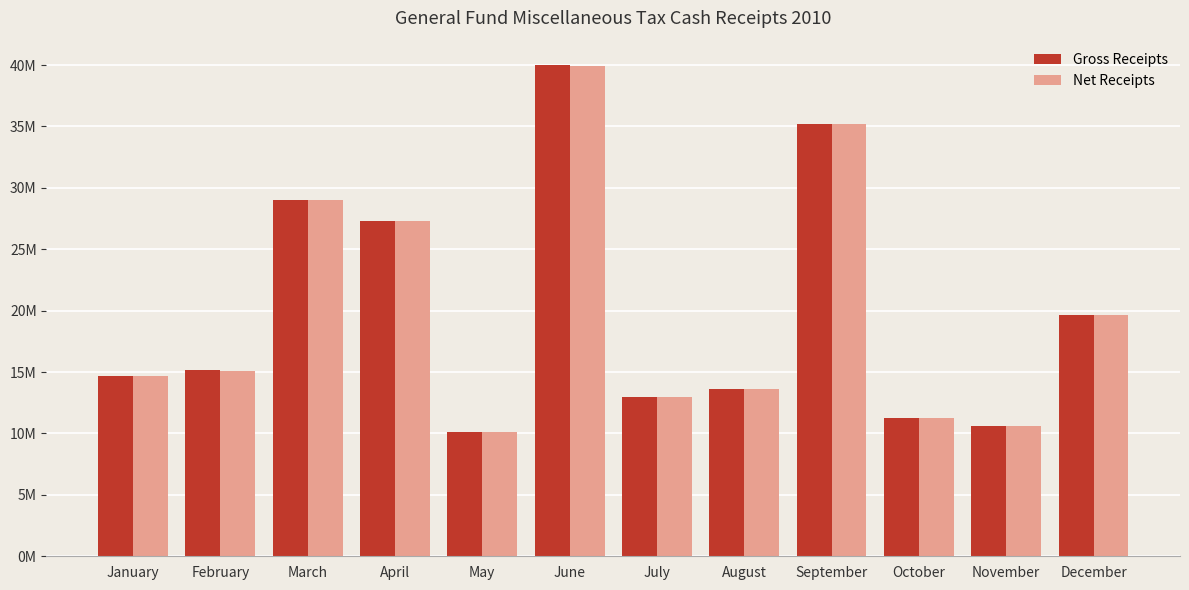

True or false: Gross Receipts has a value of 12953593.1 at July.

True